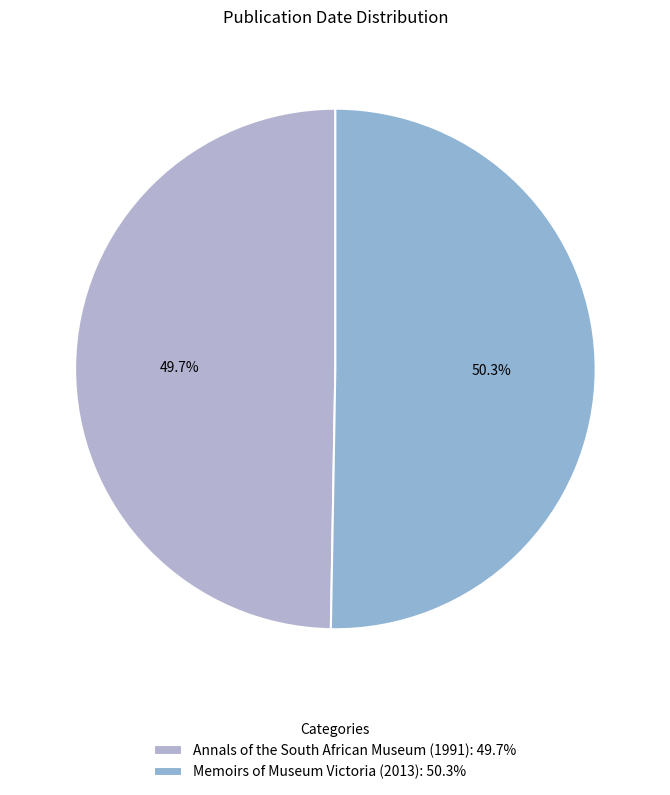

To the nearest percent, what percentage of the pie is Memoirs of Museum Victoria (2013)?

50%